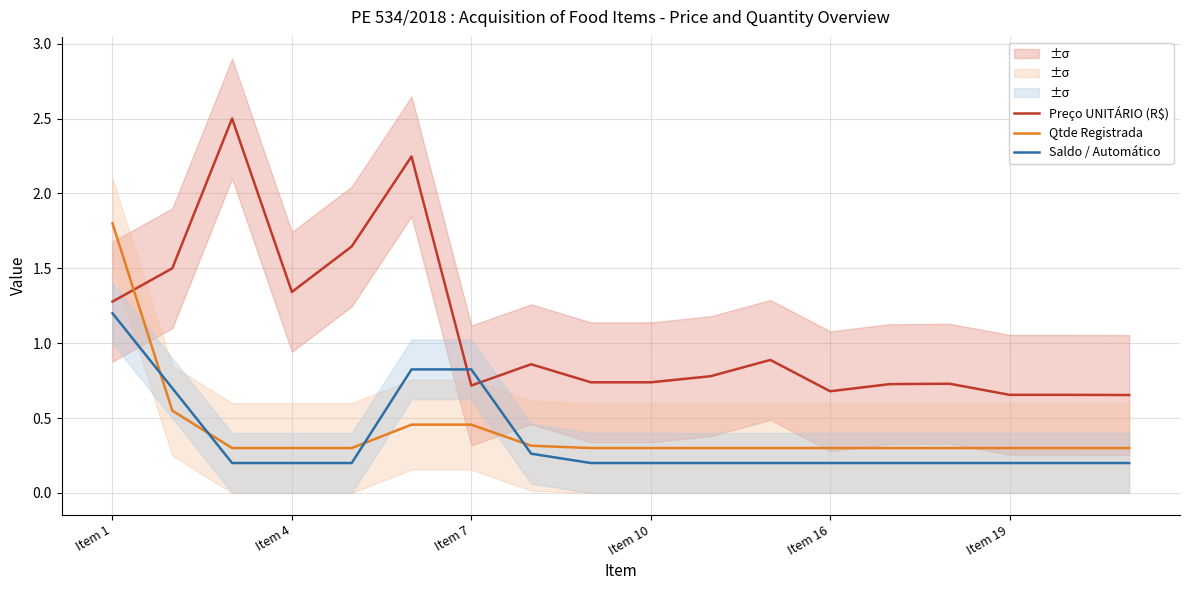

The Preço UNITÁRIO (R$) series shows 1.7 at Item 1. True or false?

False